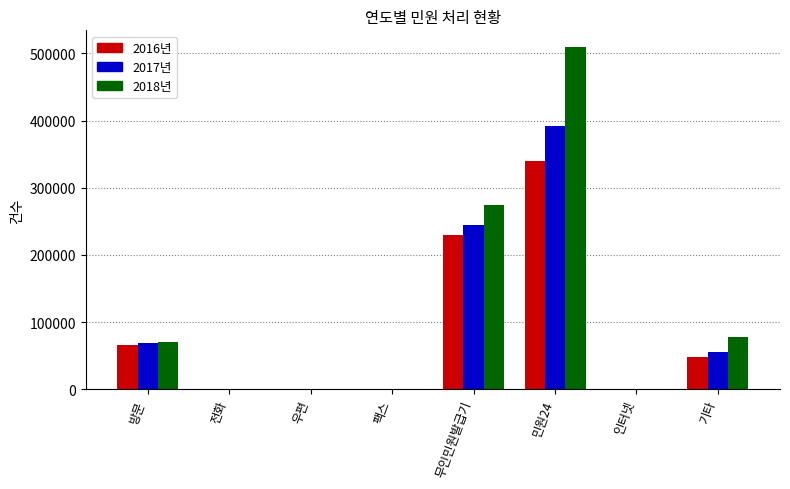

What are all the series names shown in the legend?

2016년, 2017년, 2018년